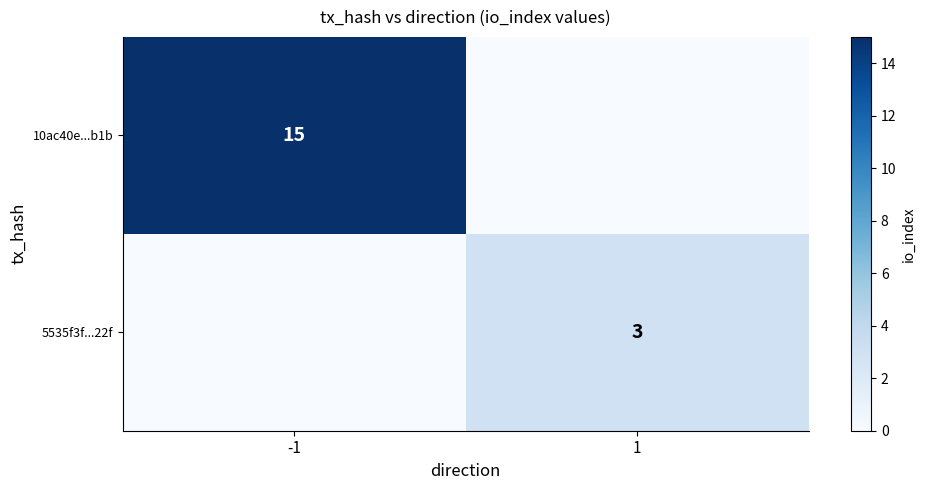

True or false: 10ac40e...b1b has a value of 15 at -1.

True